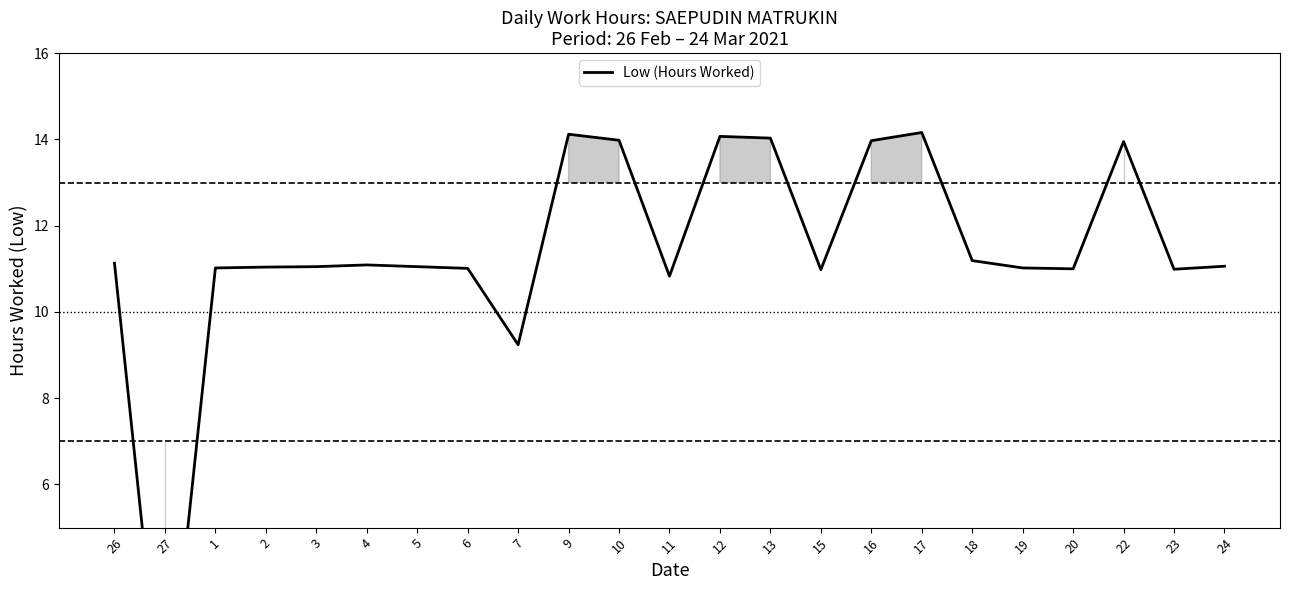

What is the difference between the second highest and second lowest values?

4.9